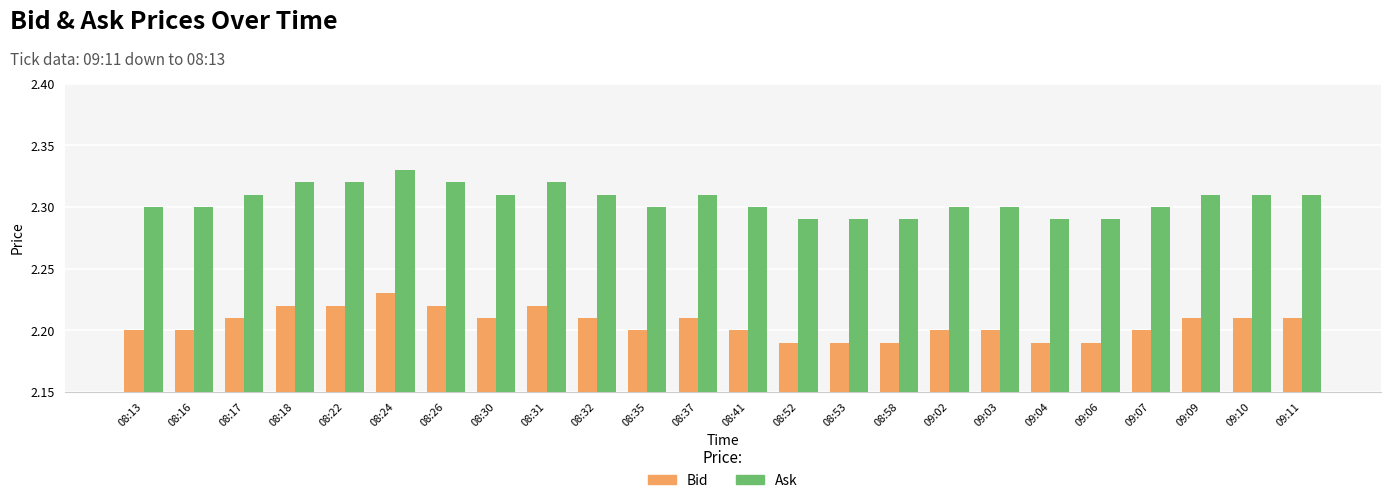

At which category is the sum across all series the highest?

08:24